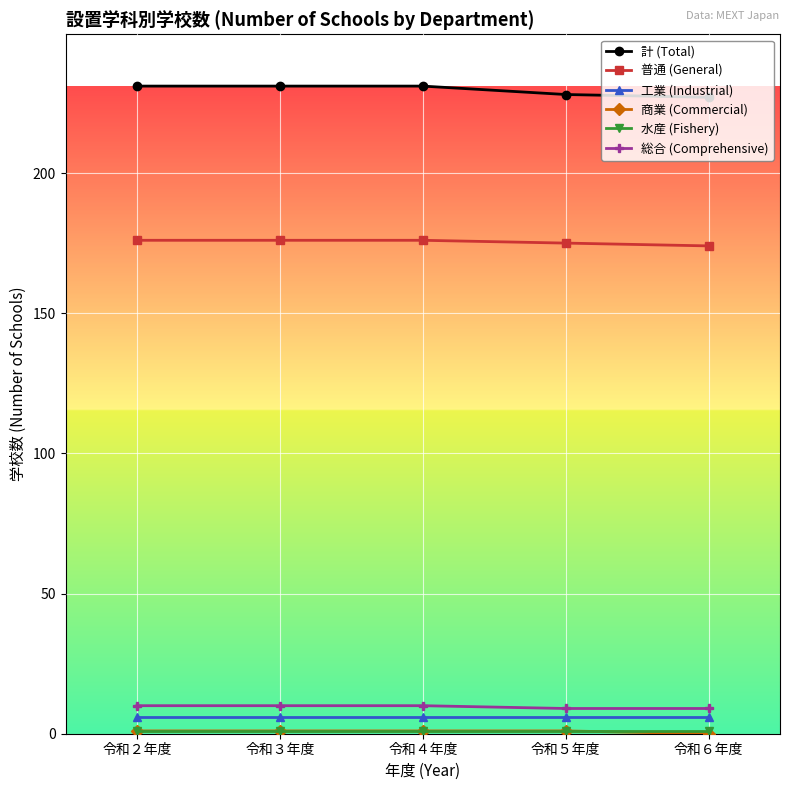

How many lines are shown in the chart?

6